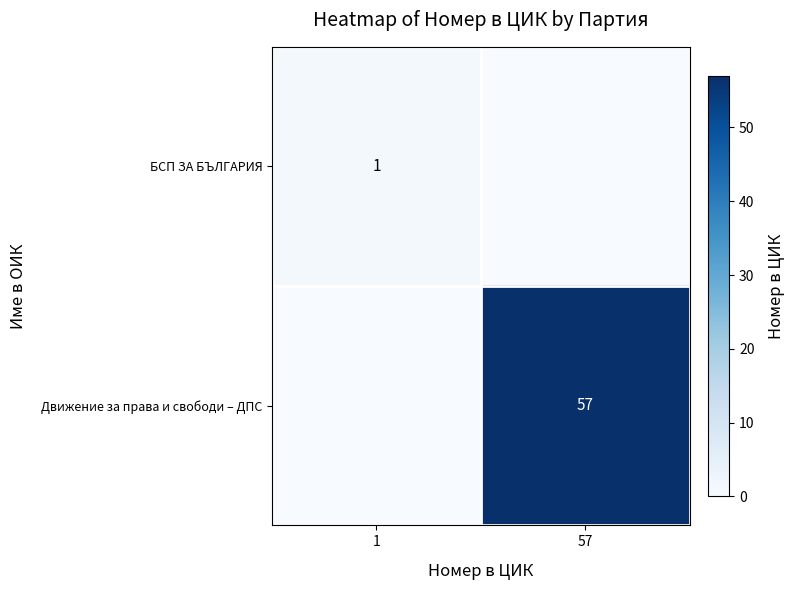

The value of БСП ЗА БЪЛГАРИЯ at 1 is 2. True or false?

False